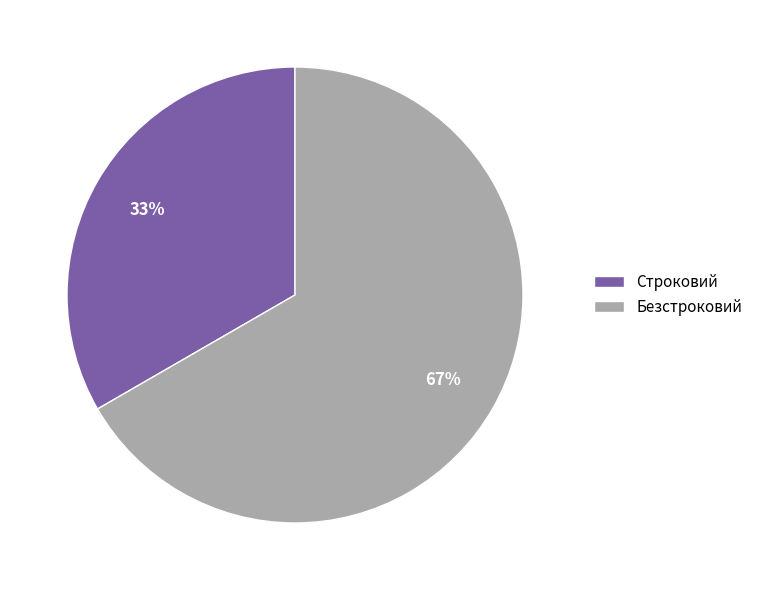

Which slice is the smallest?

Строковий